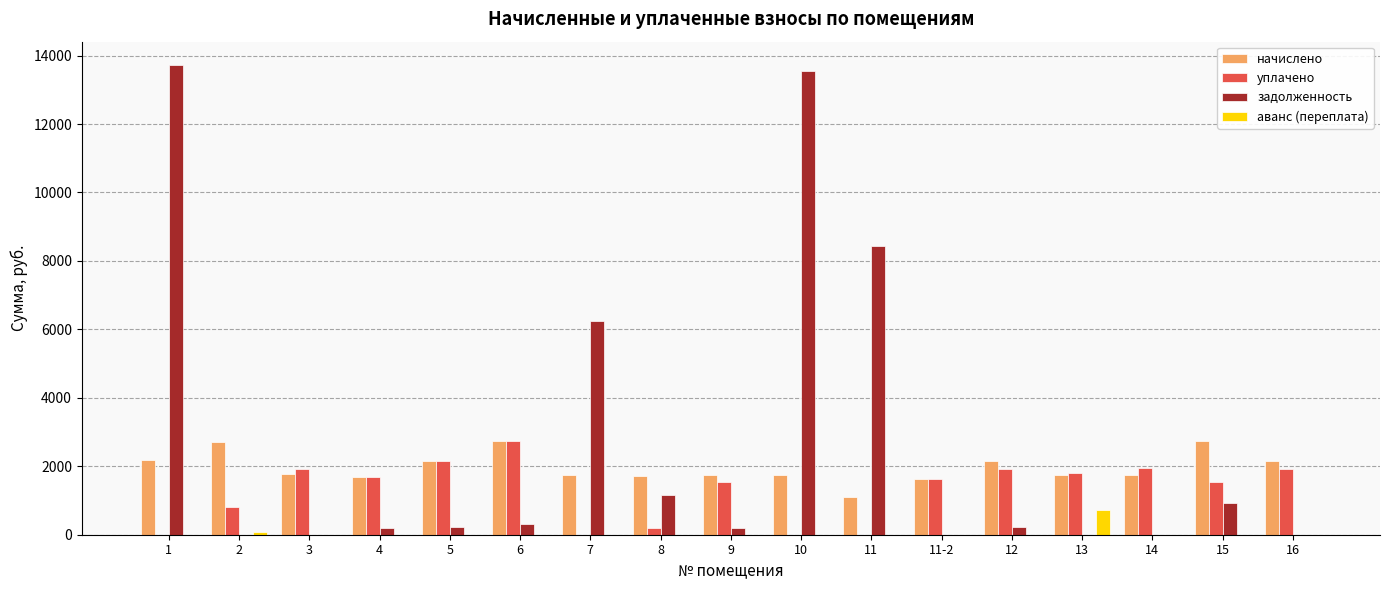

Which series has the largest total across all categories?

задолженность